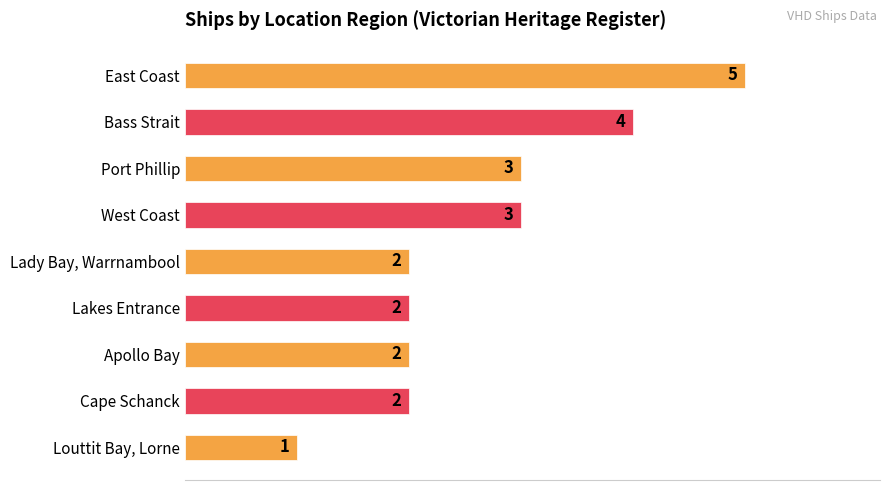

Are the bars grouped side by side (vs. stacked)?

No